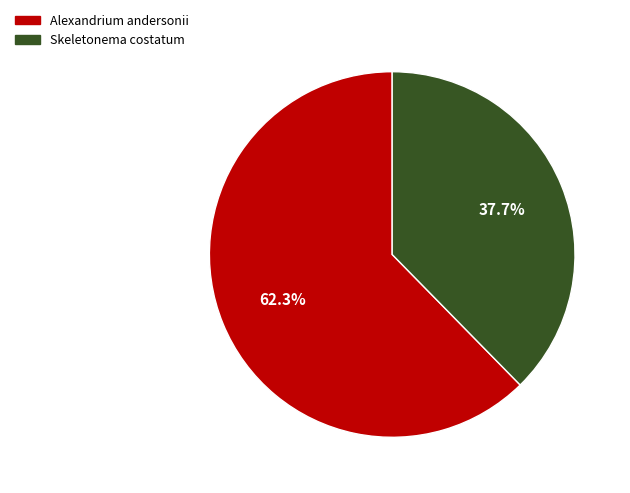

Approximately how many times larger is the value at Skeletonema costatum compared to Alexandrium andersonii?

0.6